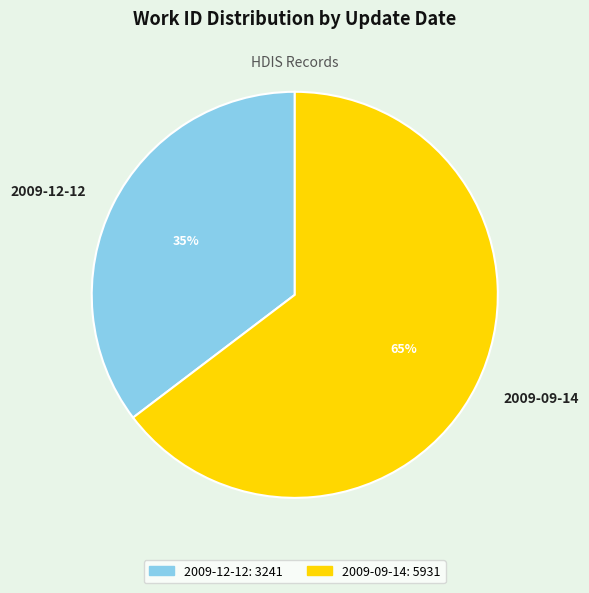

To the nearest percent, what is the average slice percentage?

50%